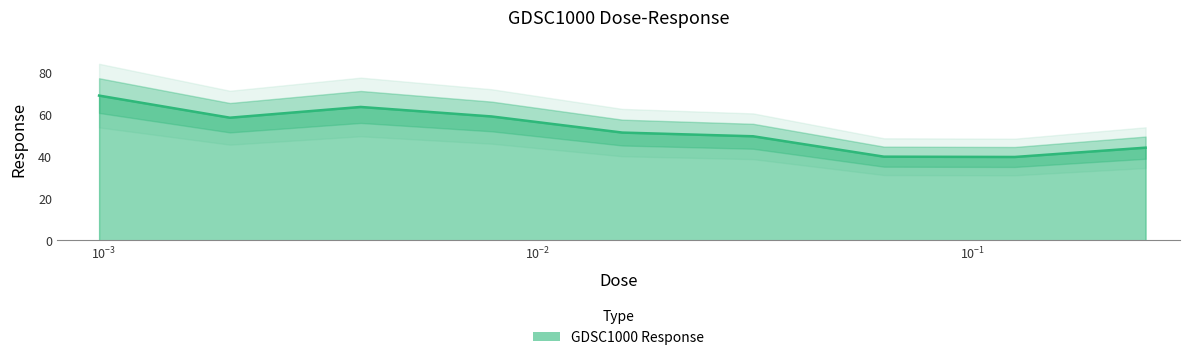

Count the number of values greater than 51.

5